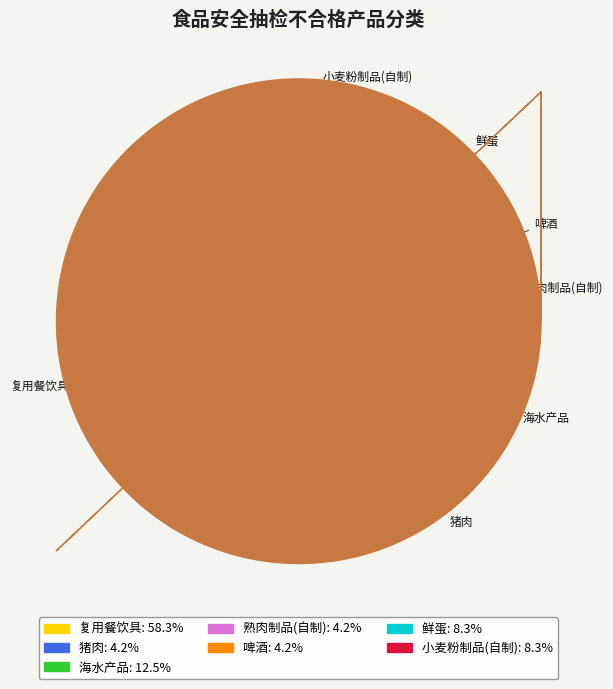

Is it true that 复用餐饮具 is 71% of the pie?

False